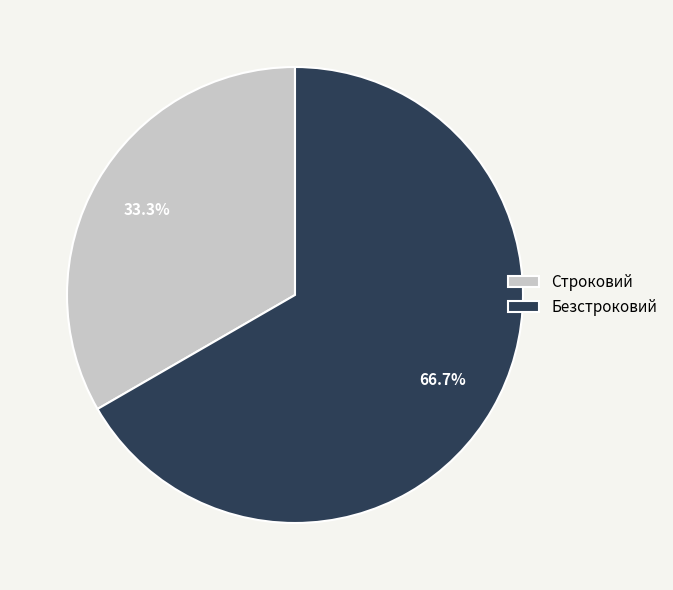

How many slices are in this pie chart?

2